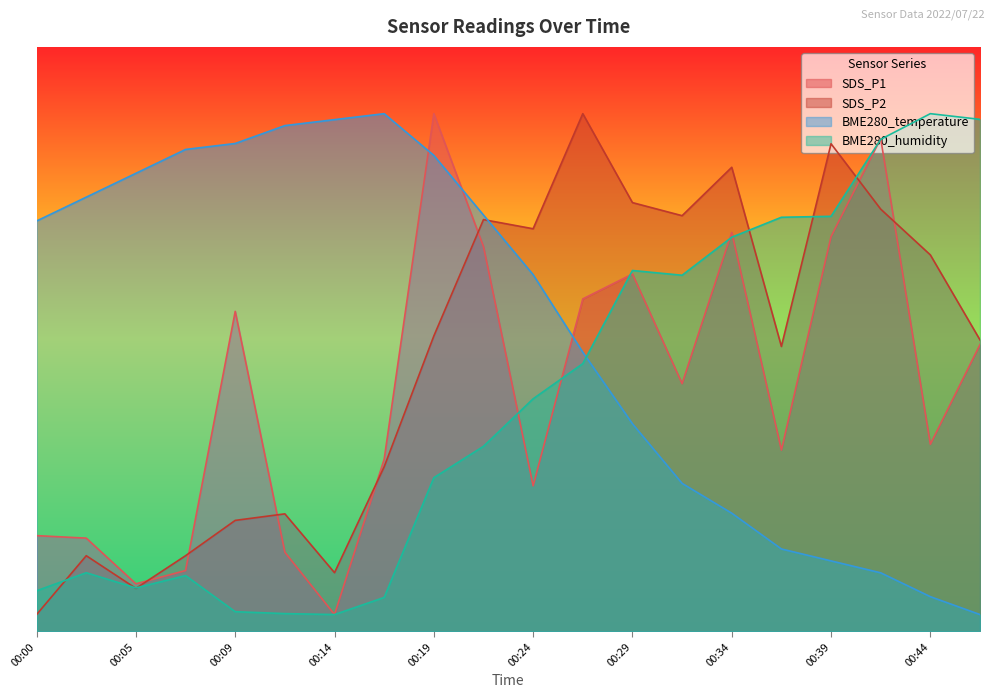

Where do BME280_humidity and BME280_temperature first cross each other?

00:26 and 00:29